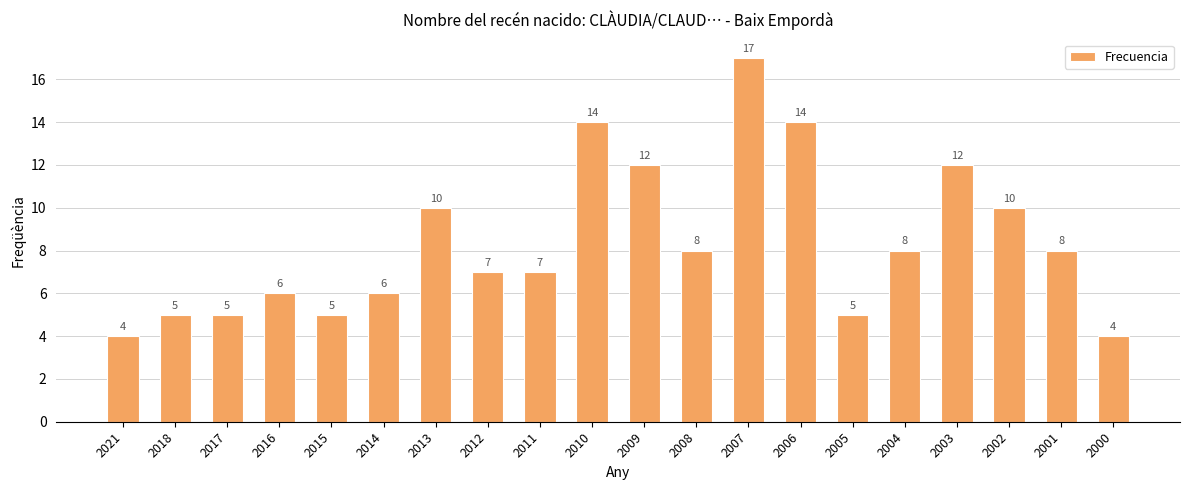

What is the change in value from 2013 to 2003?

+2